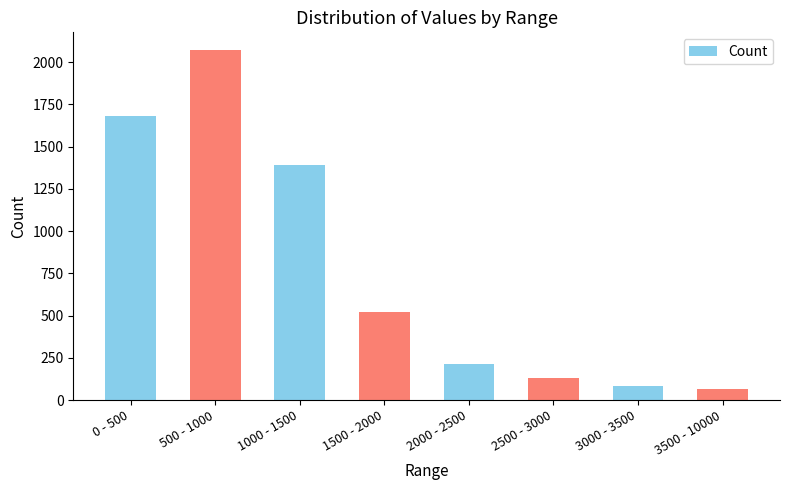

Reading left to right, extract all data points from this chart.

1680	2072	1390	518	214	132	84	64